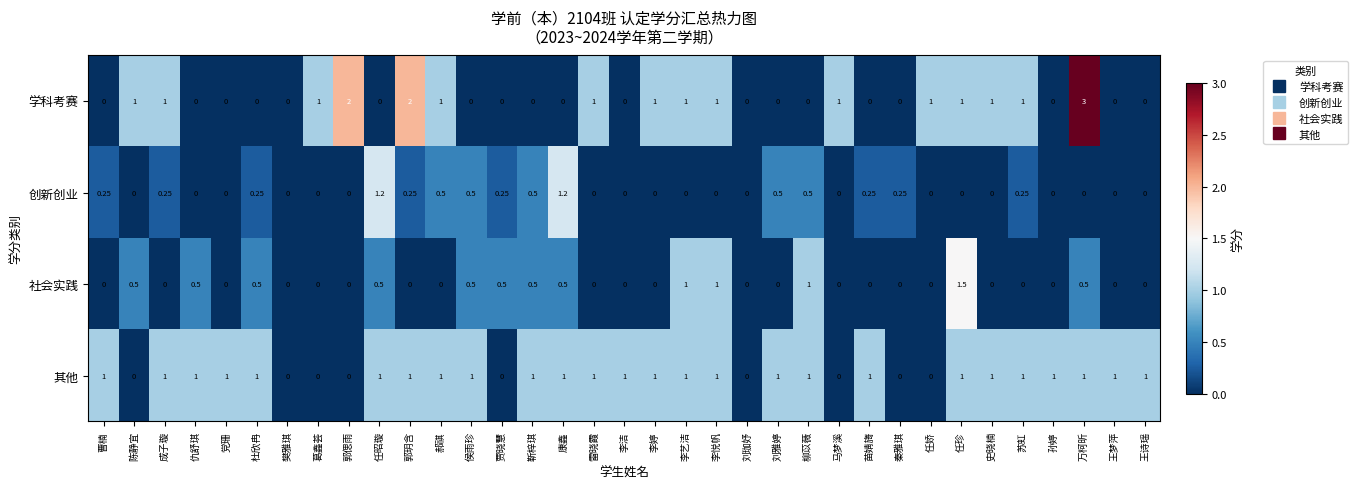

Which series has the largest total across all categories?

其他